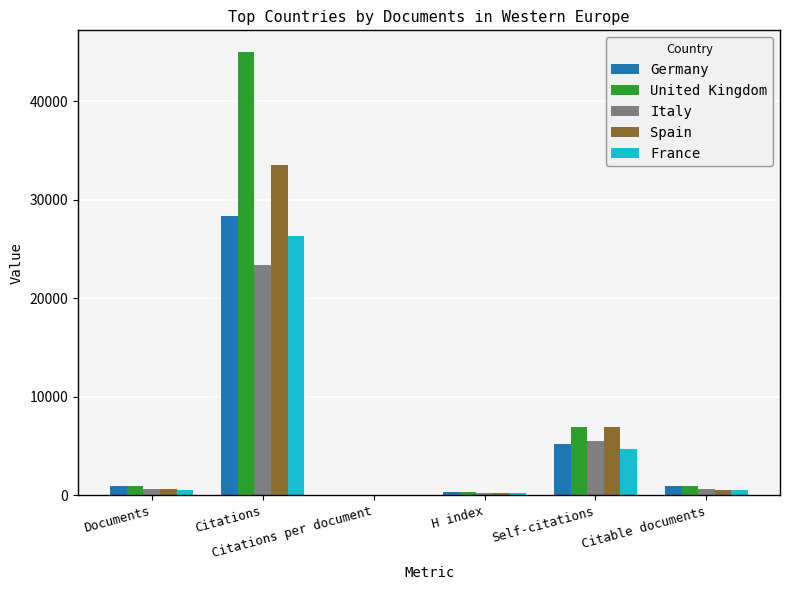

What is the maximum value for Spain?

33564.0